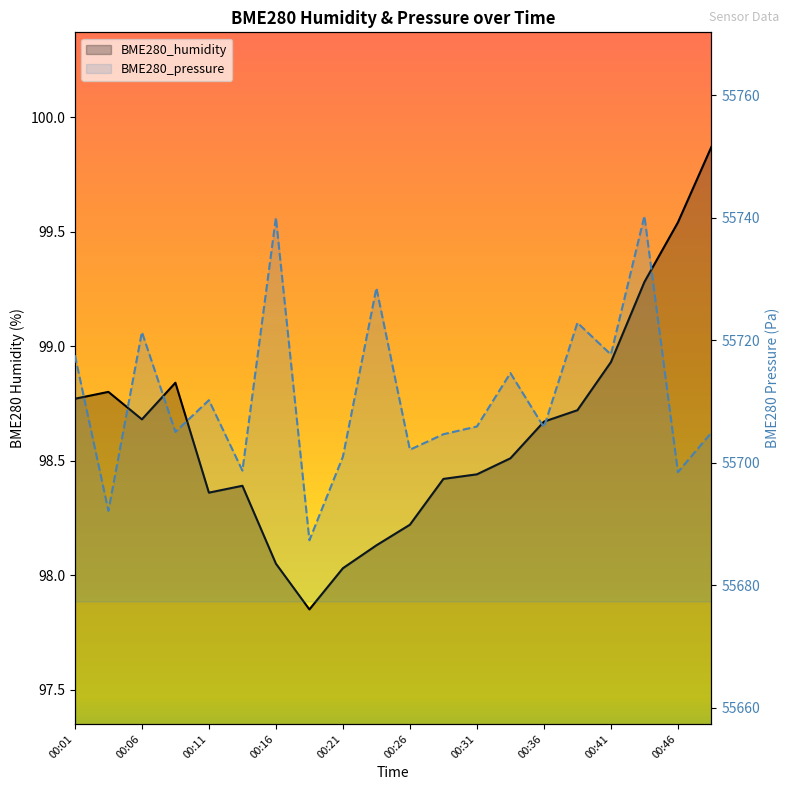

What is the difference between the highest and lowest values at 00:34?

55616.2